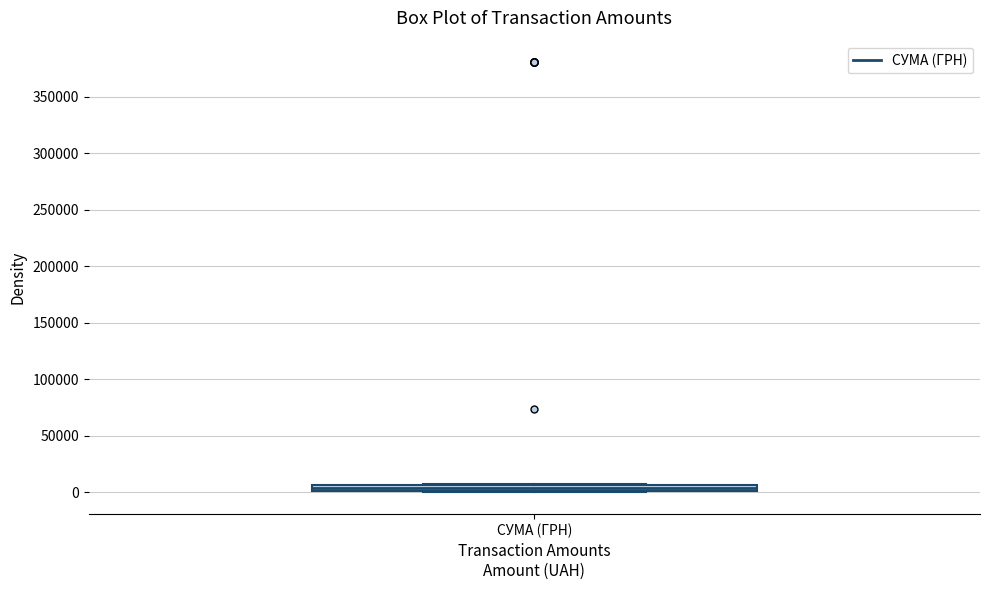

Where is the lower edge of the box for СУМА (ГРН) on the y-axis? The values are not printed on the chart, so give them approximately, as read against the axis.

0